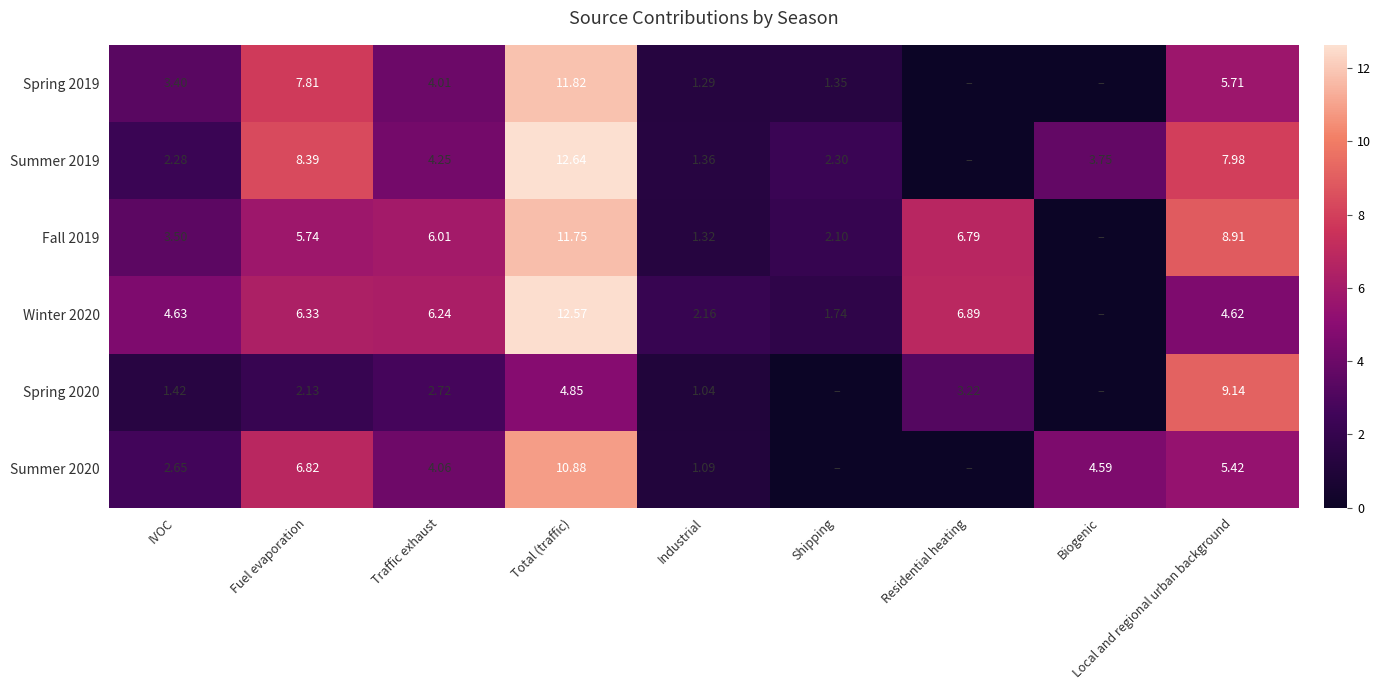

Is the value of Winter 2020 at Total (traffic) greater than the value of Summer 2020 at IVOC?

Yes